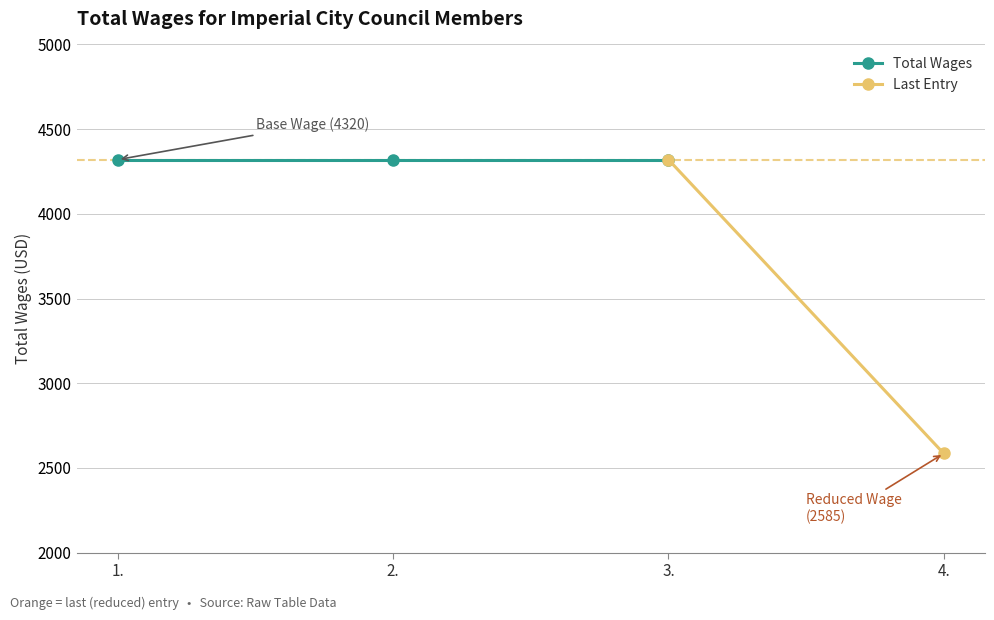

Does the chart display data point markers on the line(s)?

Yes